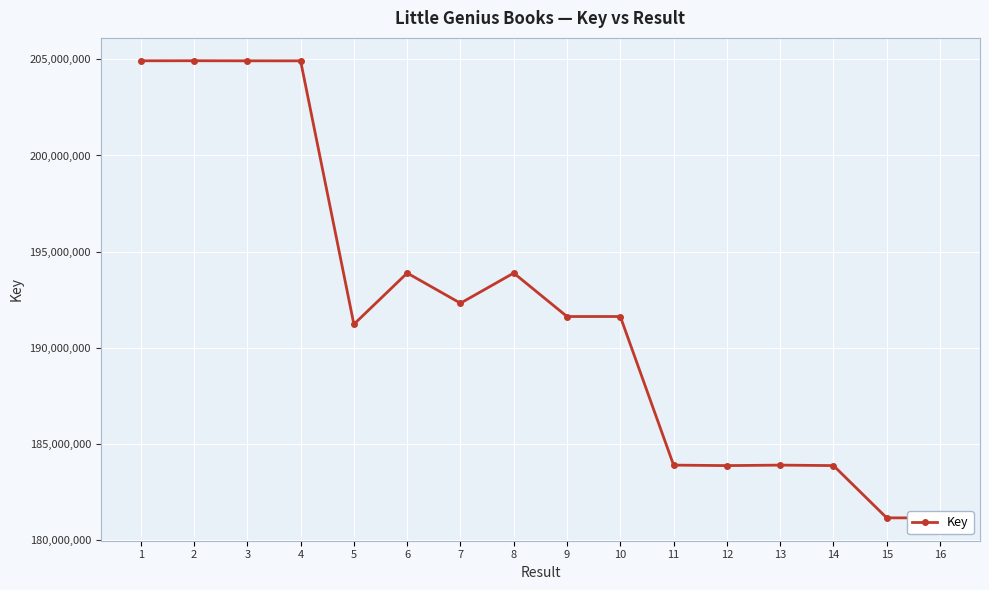

What is the value of the 4th point from the left?

204927776